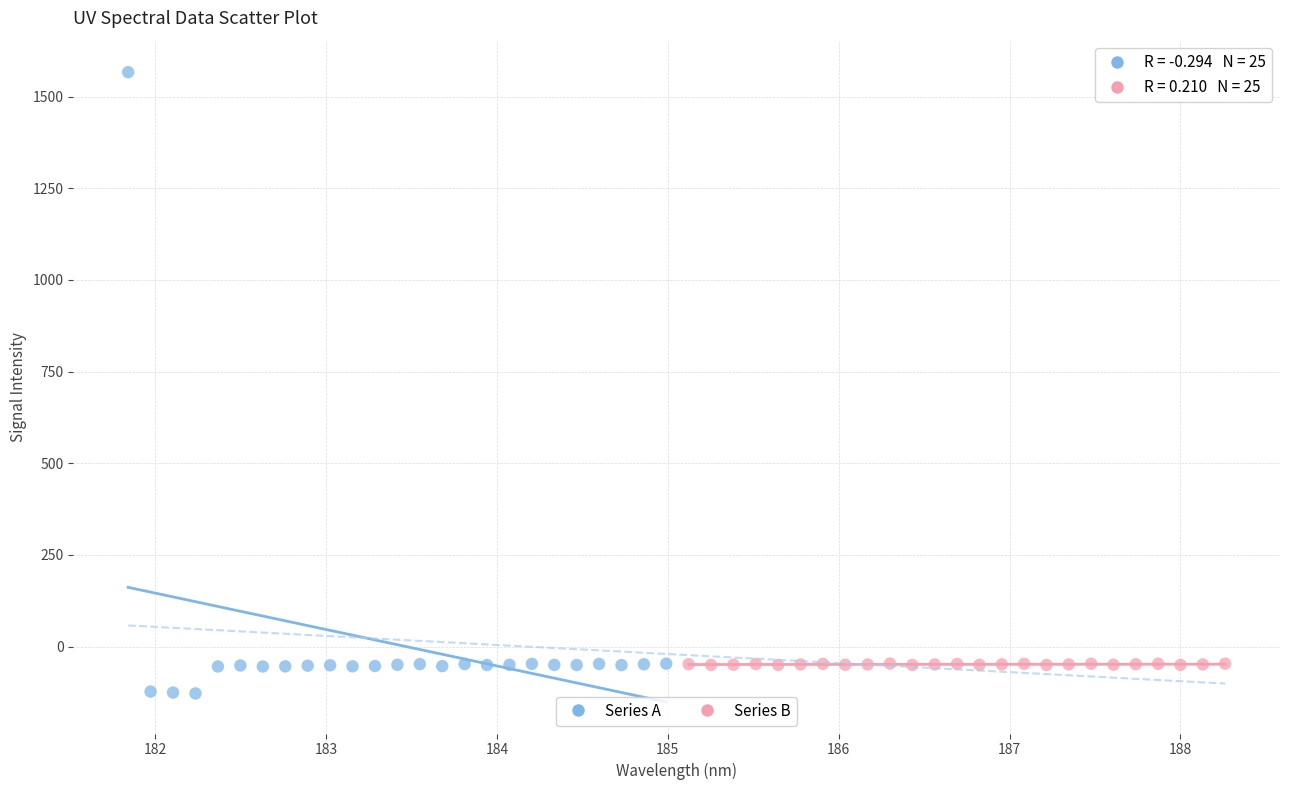

What are all the series names shown in the legend?

Series A, Series B